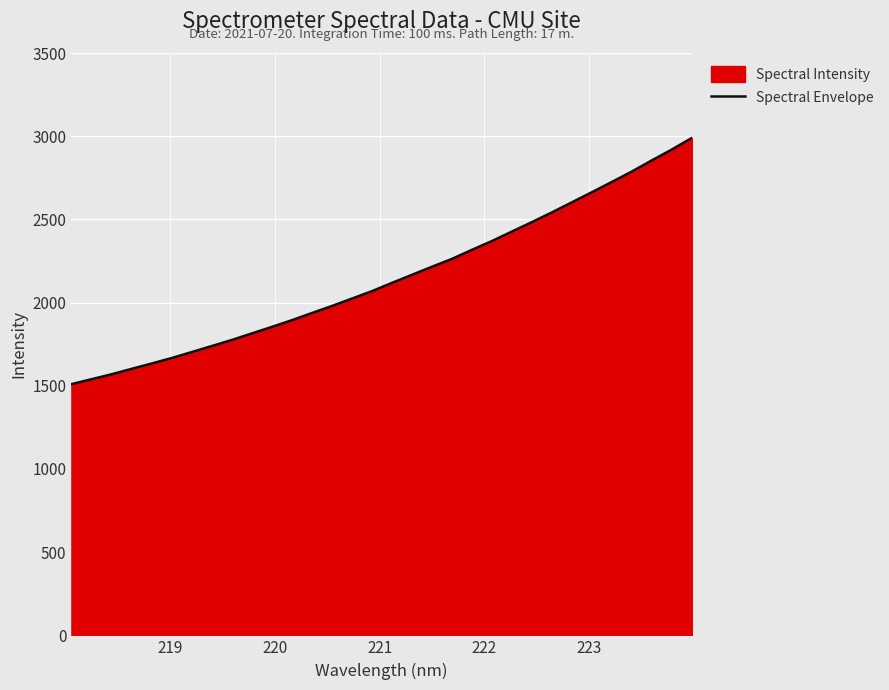

What is the difference between the maximum and minimum values?

1480.0